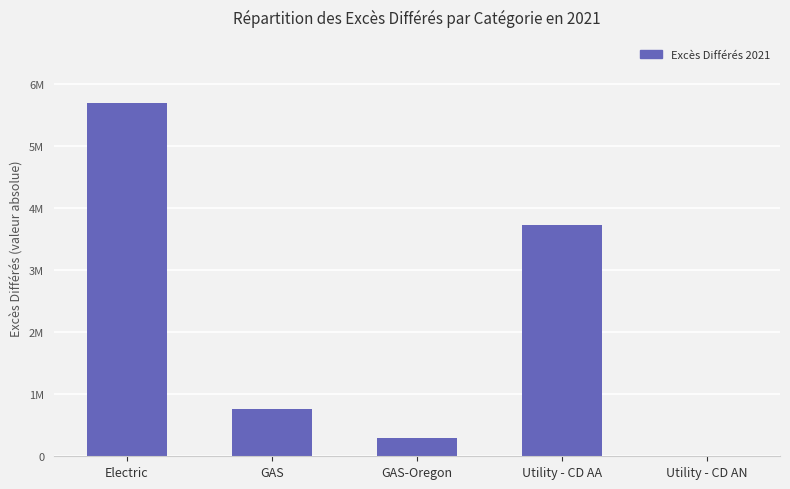

Does the chart contain any negative values?

No